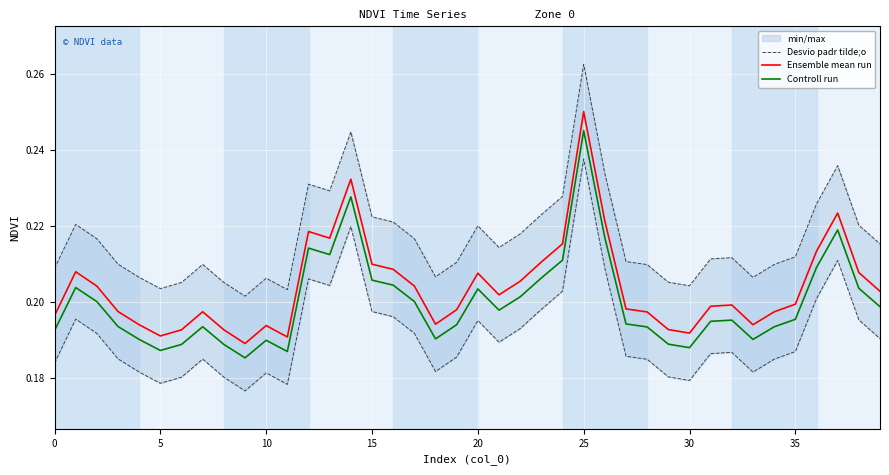

Which series has the largest range (max minus min)?

Ensemble mean run